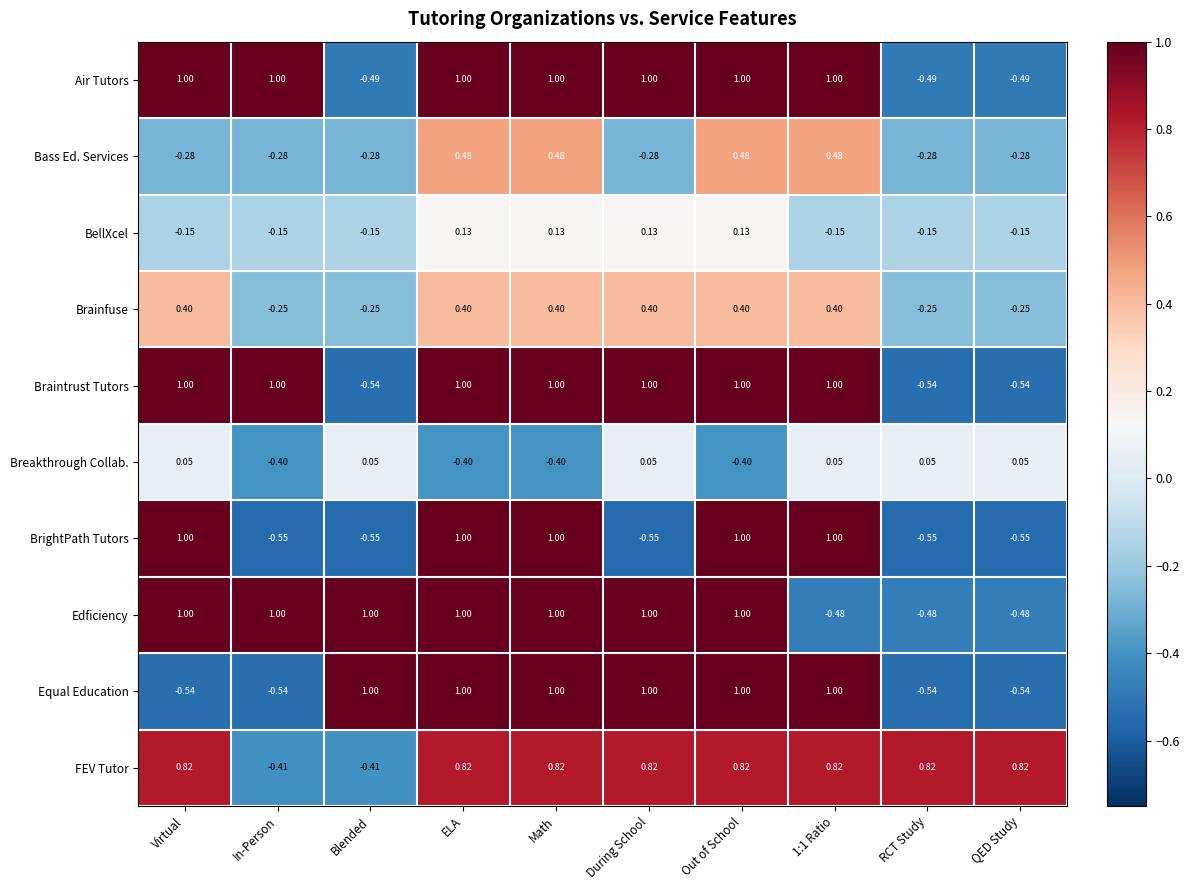

Which series changed the most between ELA and QED Study?

BrightPath Tutors